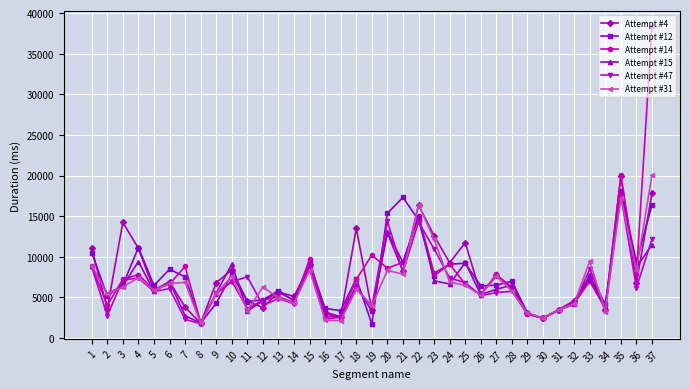

What is the sum of the Attempt #47 values at 21 and 4?

15535